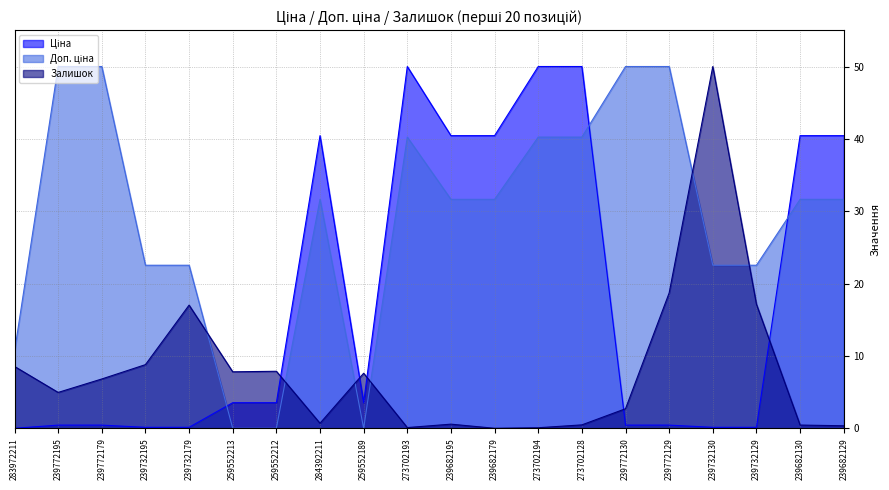

Rank the series by their maximum value, from highest to lowest.

Ціна, Доп. ціна, Залишок